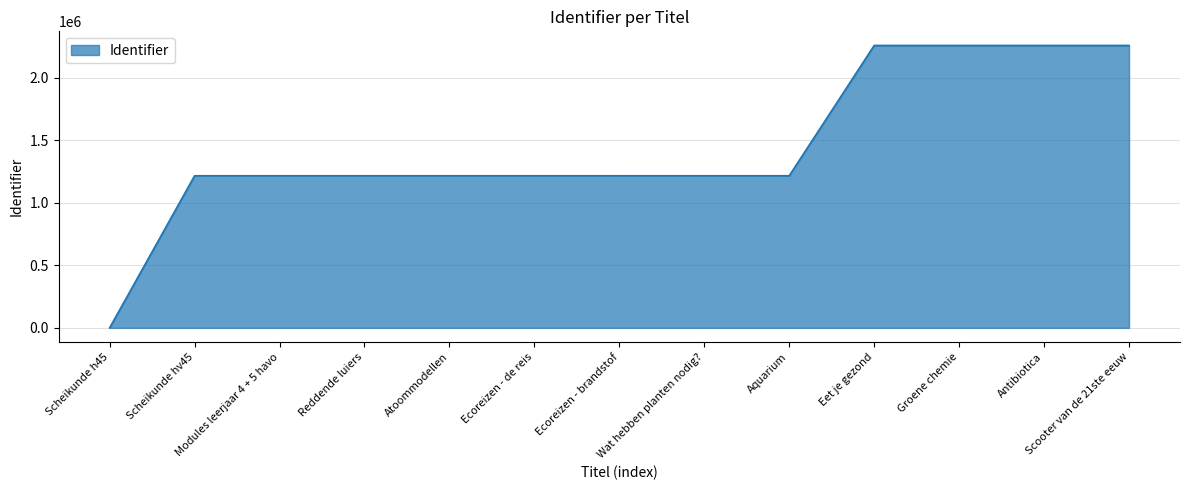

At which category does the chart reach its minimum across all series?

Scheikunde h45